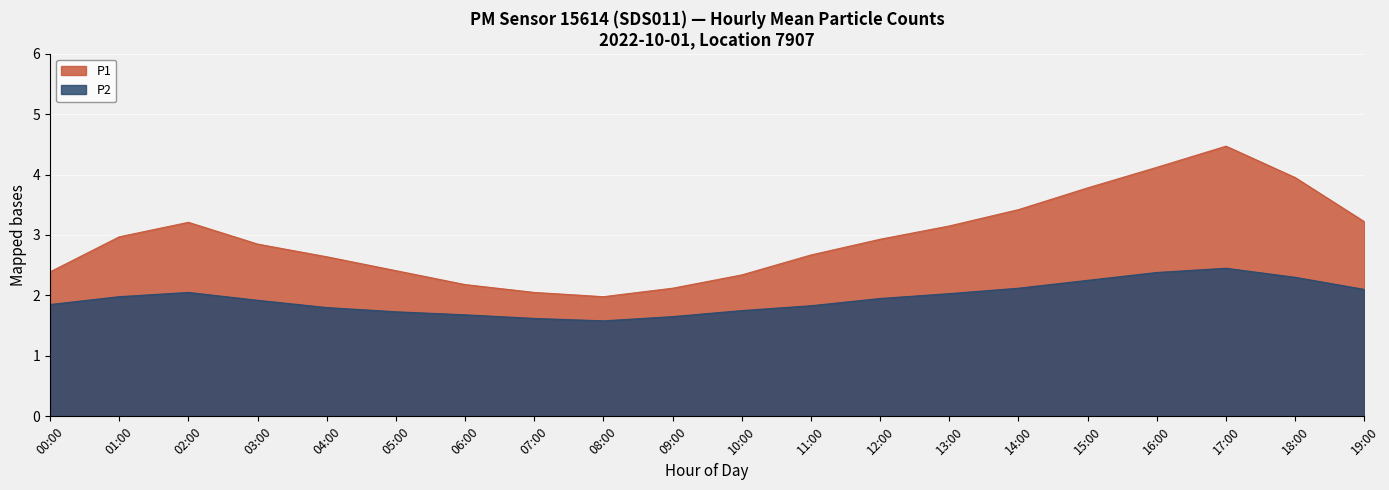

How many lines are shown in the chart?

2